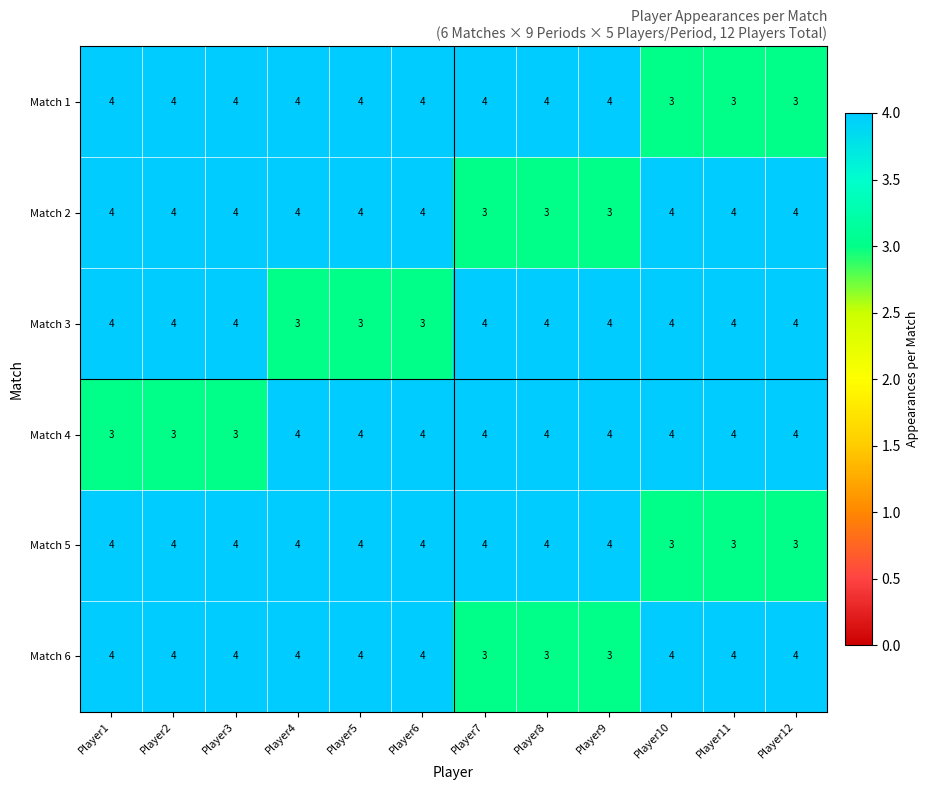

The value of Match 5 at Player6 is 4. True or false?

True